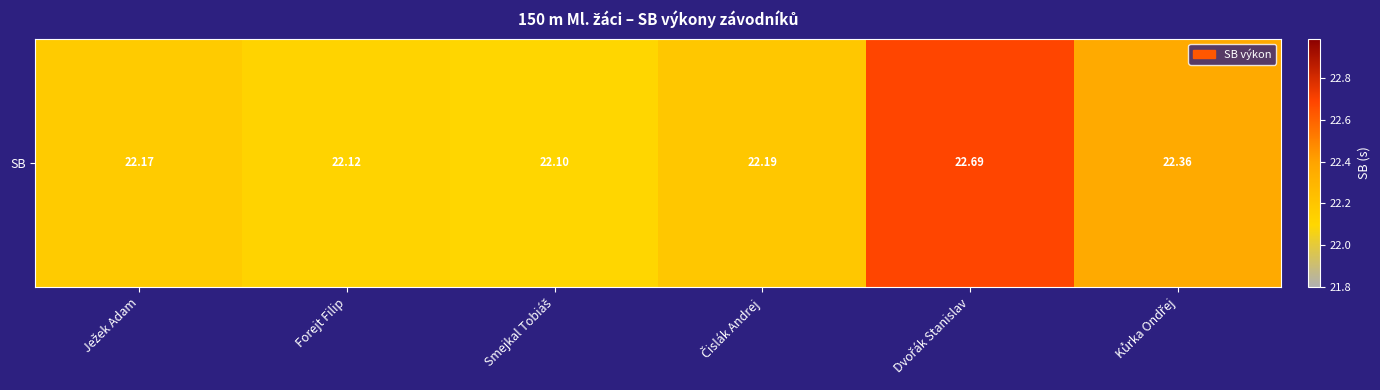

The value at Čislák Andrej is 22.2. True or false?

True